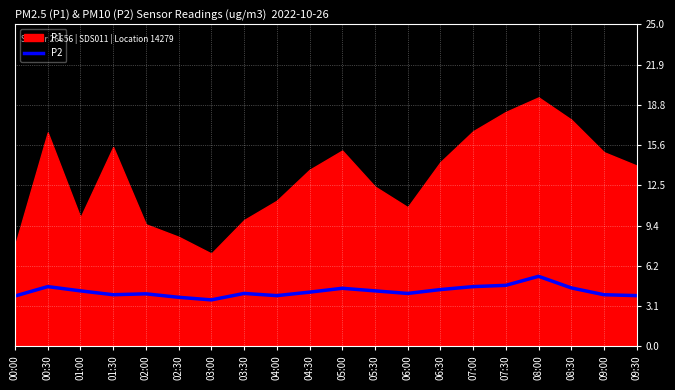

What is the minimum value for P2?

3.6